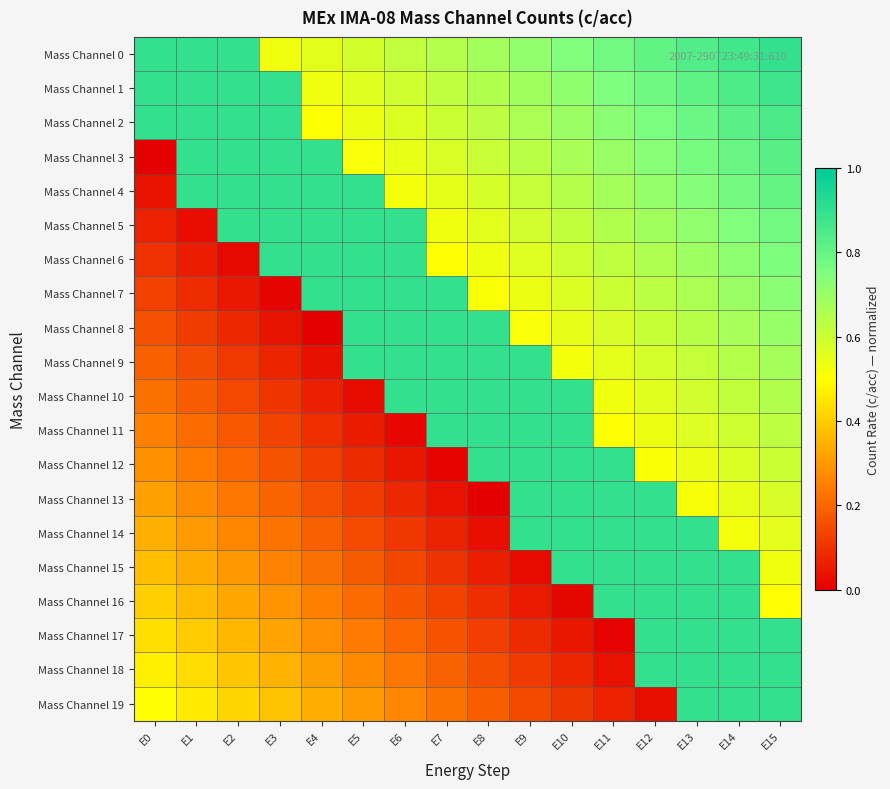

What is the total value across all series at E12?

14.0